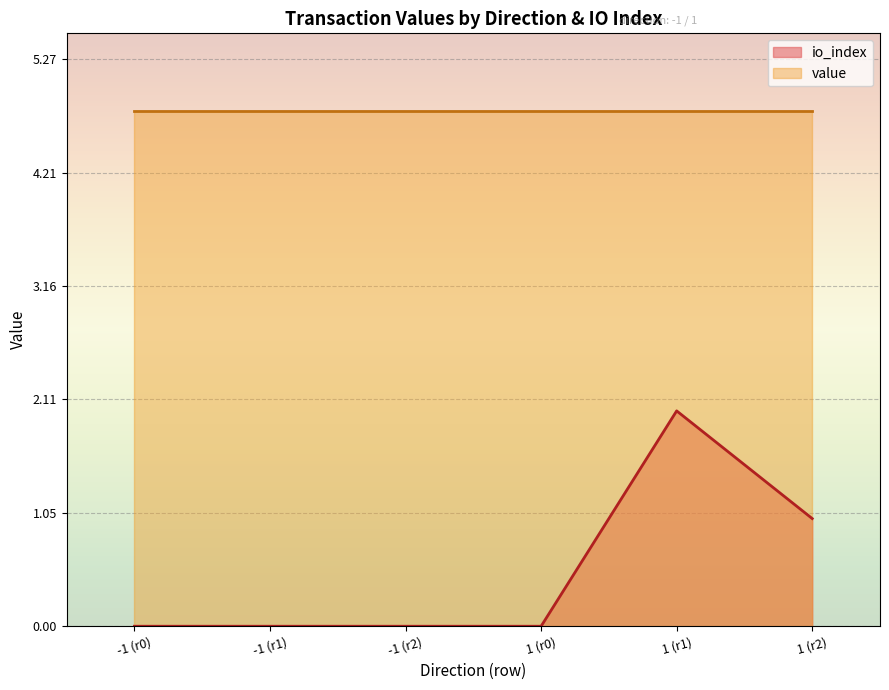

Rank the series by their maximum value, from highest to lowest.

value, io_index